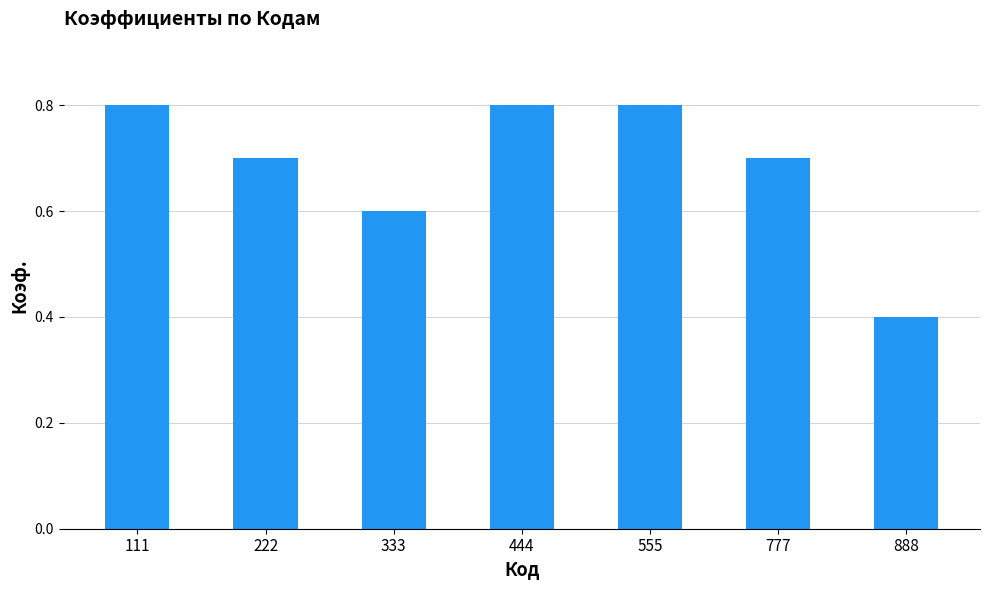

At which label is the value closest to 0?

888